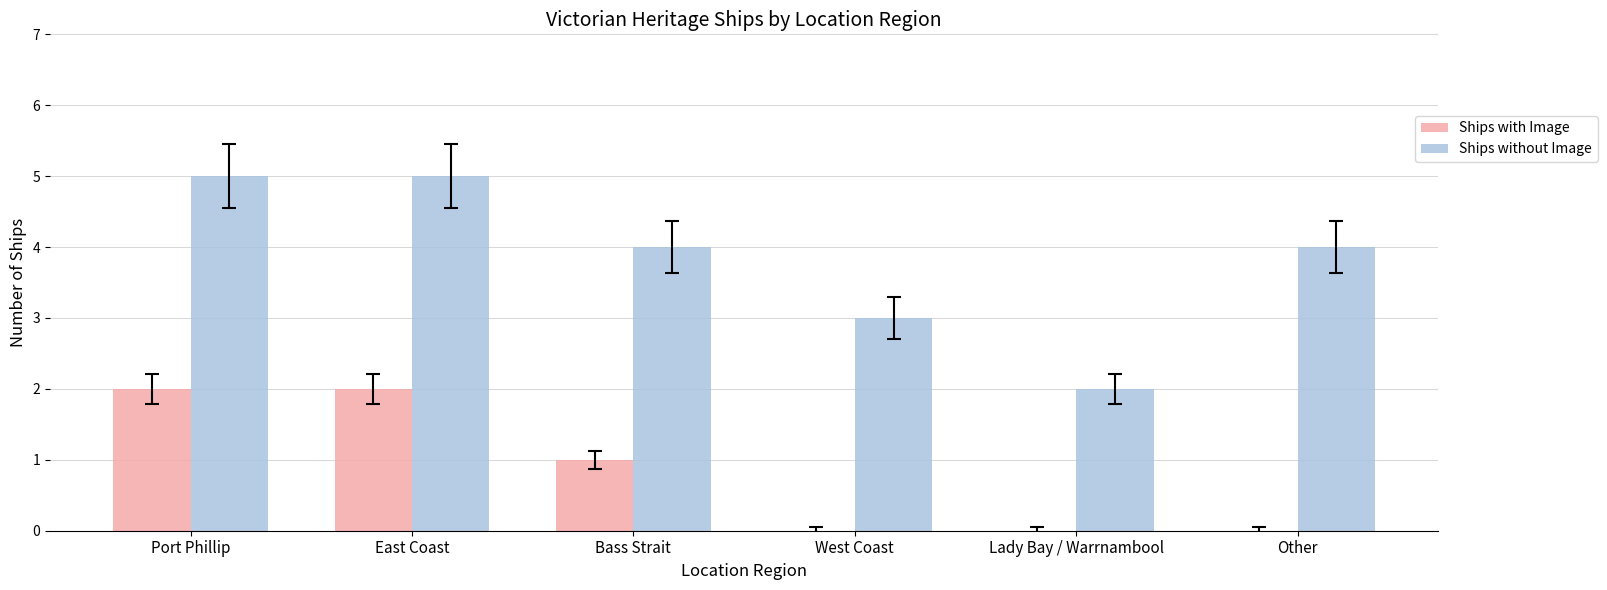

How many categories are shown in the chart?

6